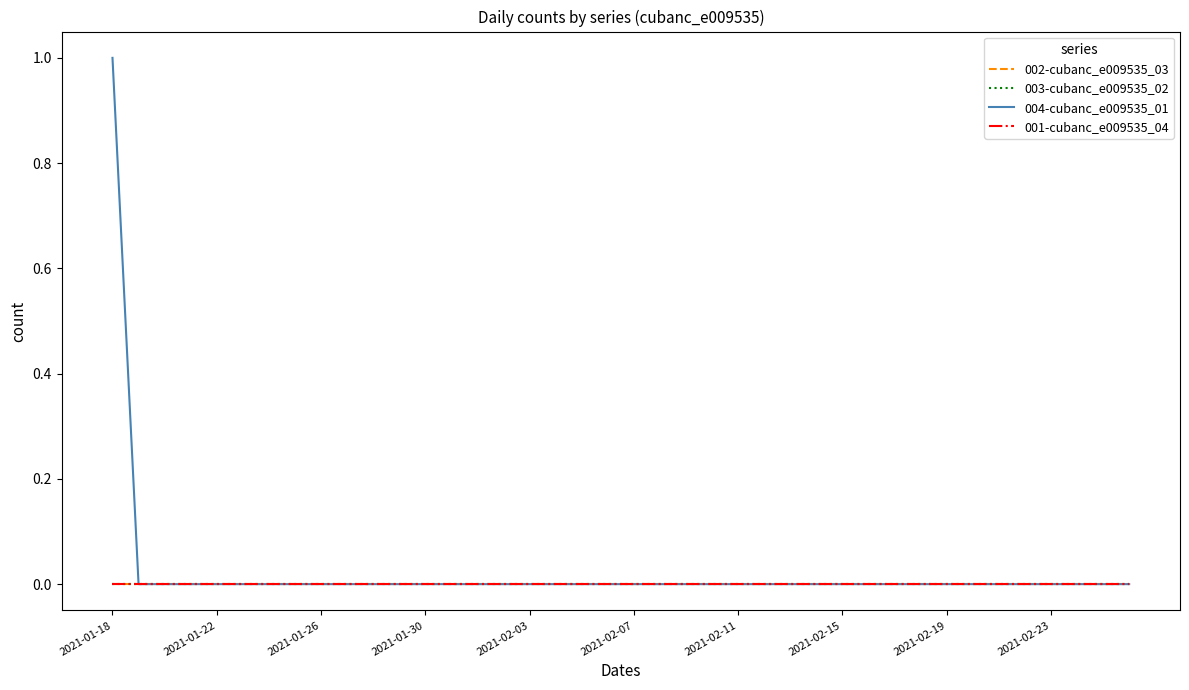

Does the chart have visible grid lines?

No